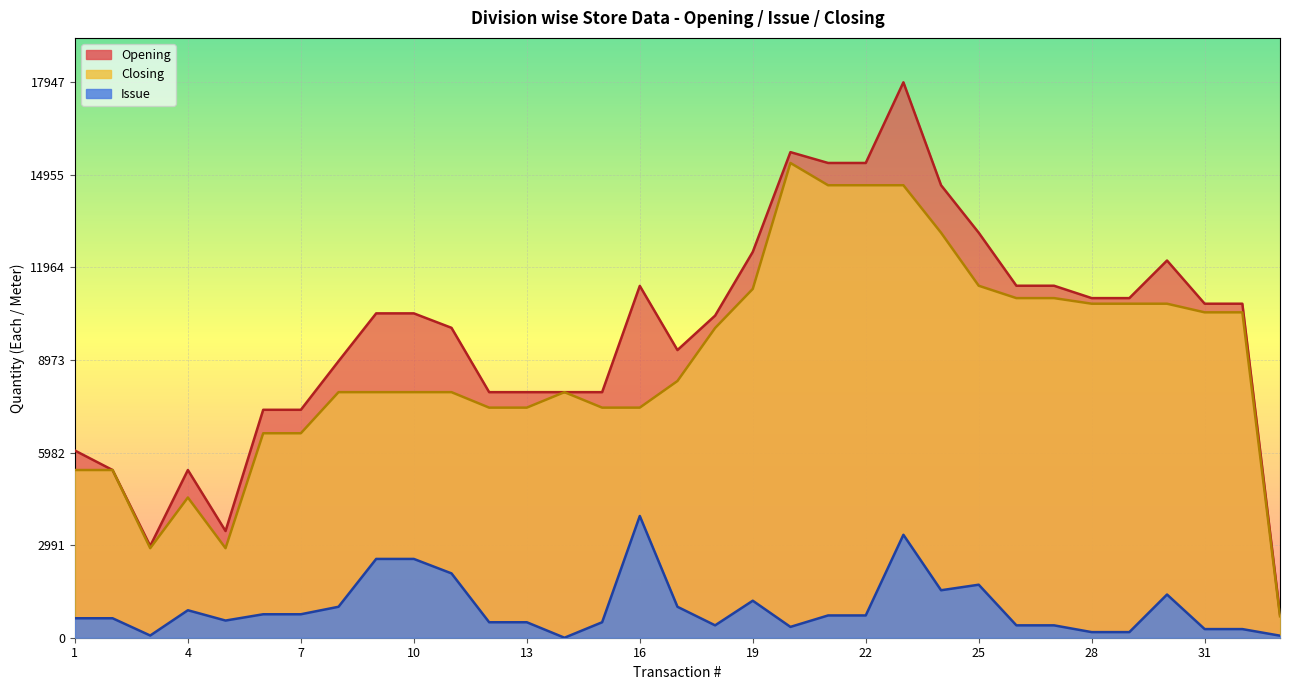

True or false: Opening has a value of 17947 at 23.

True